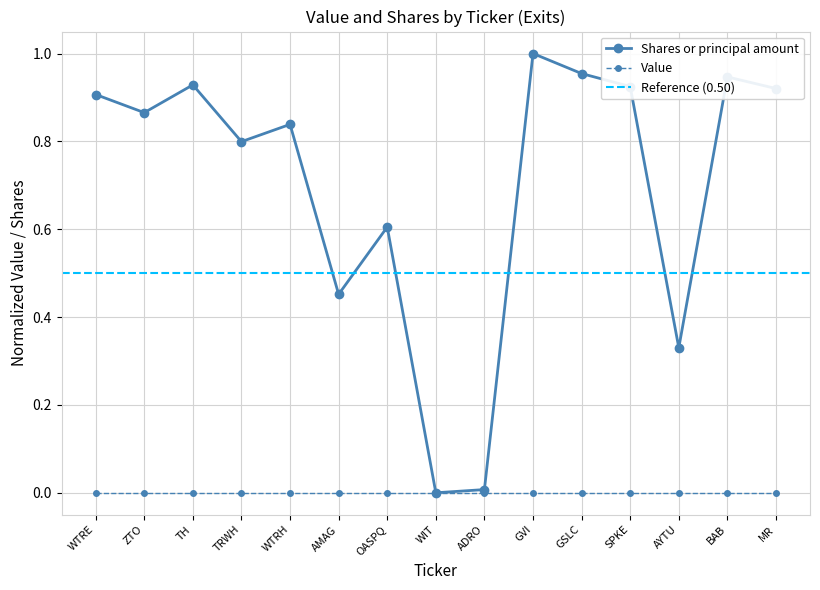

Which category has the lowest value across all series?

WIT